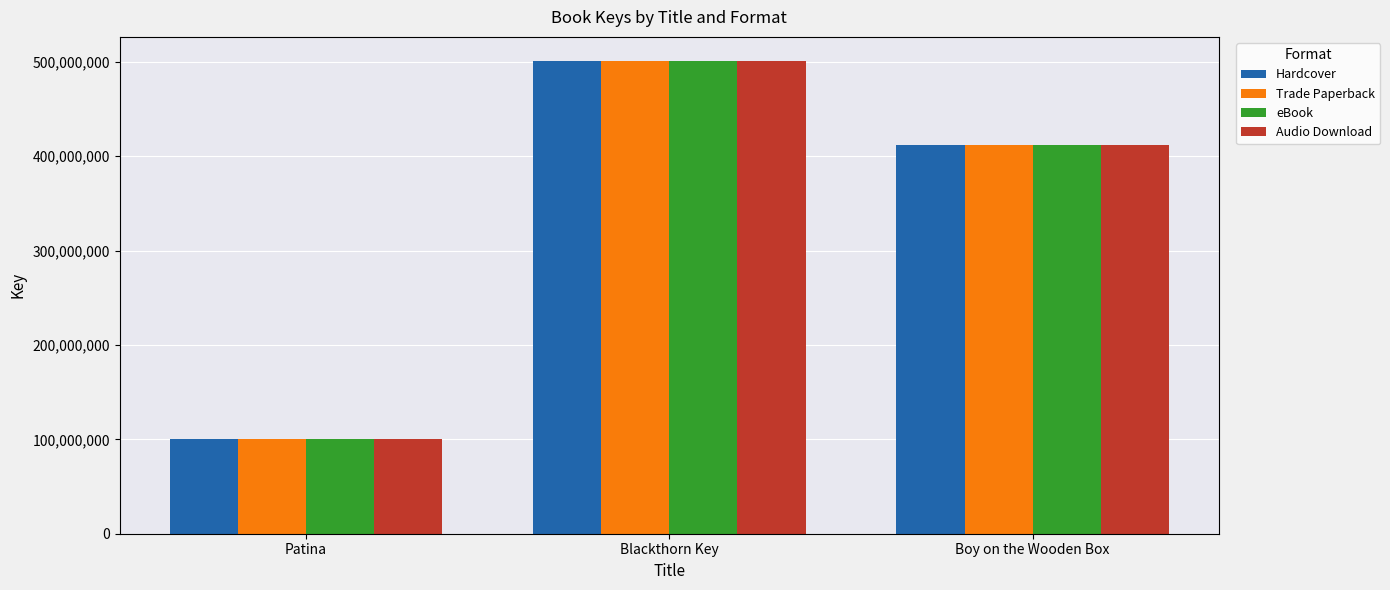

At which category is the sum across all series the highest?

Blackthorn Key